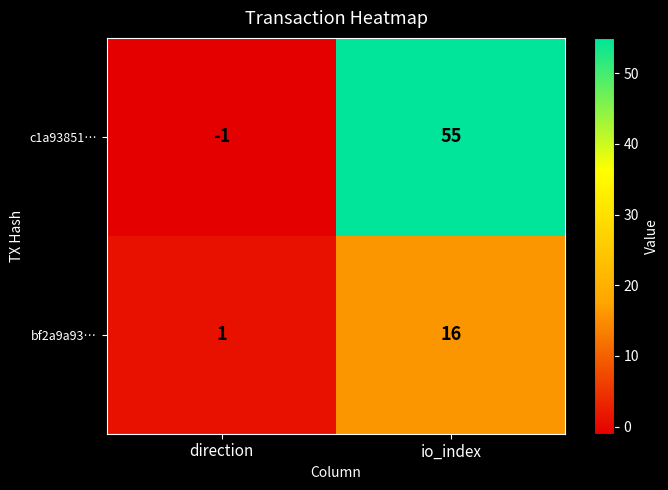

Rank the series by their maximum value, from highest to lowest.

c1a93851…, bf2a9a93…